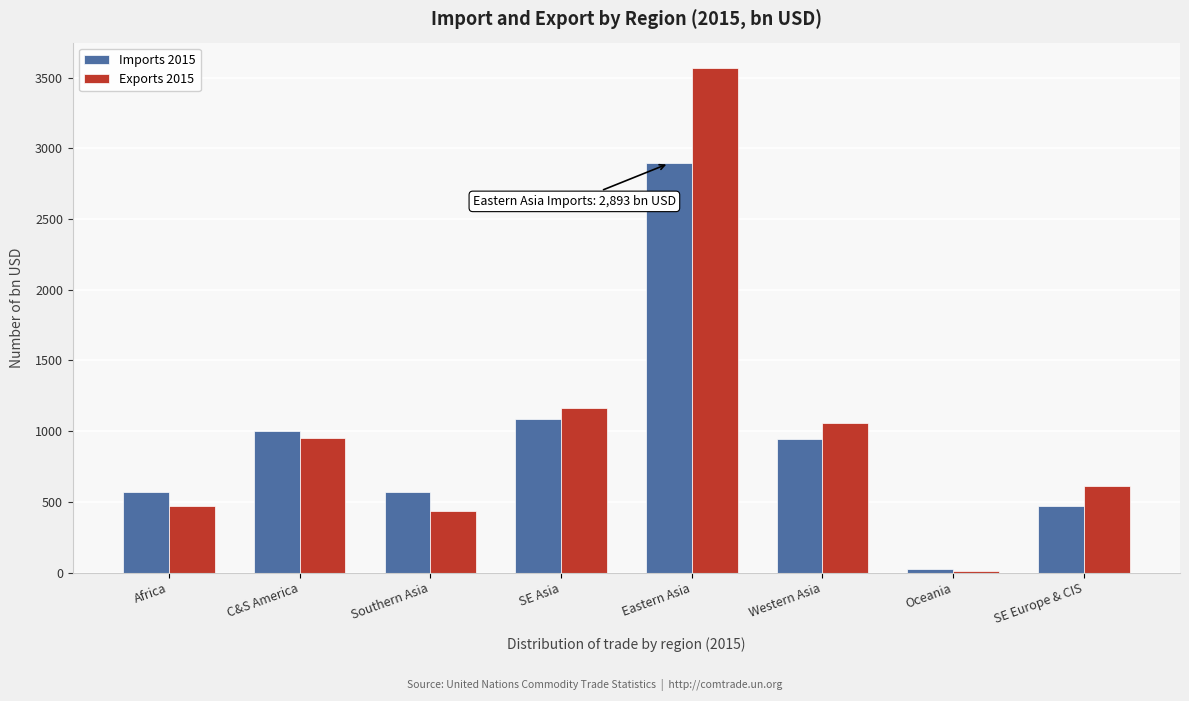

Which series has the largest range (max minus min)?

Exports 2015